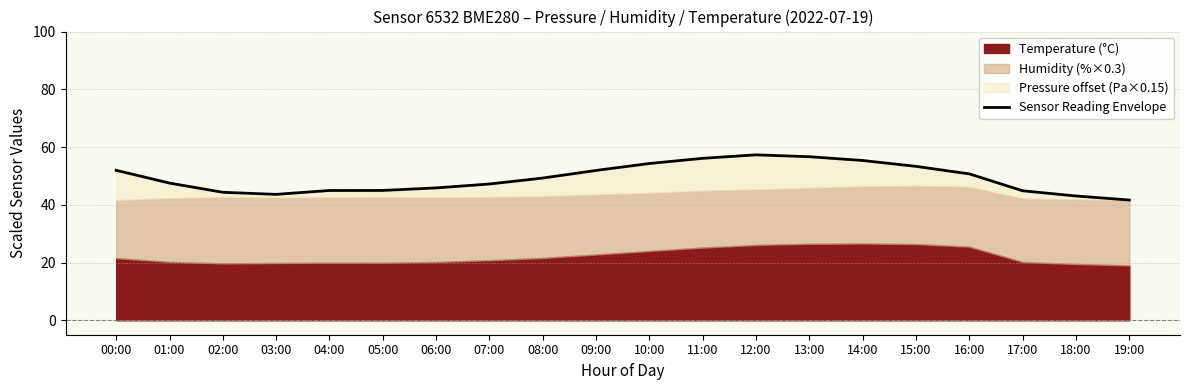

What is the change in value from 09:00 to 16:00?

-1.2